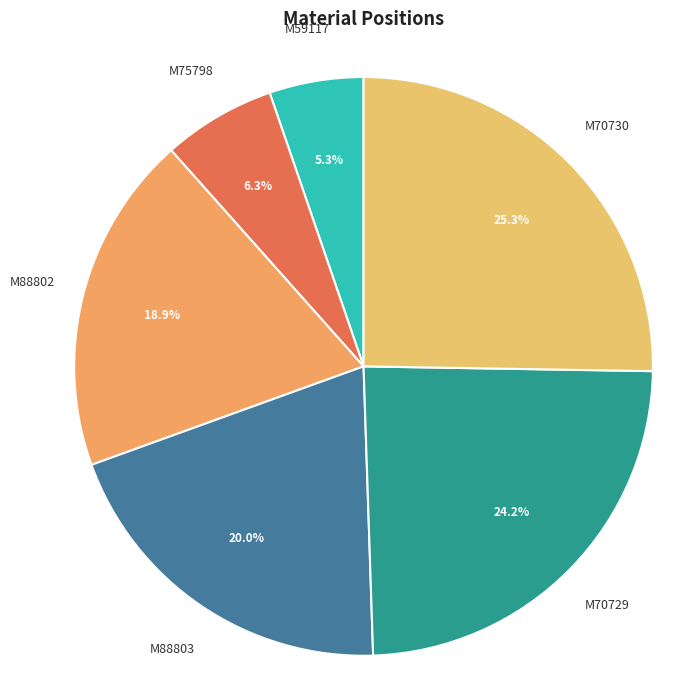

To the nearest percent, what is the difference between the M70729 and M88802 slice percentages?

5%